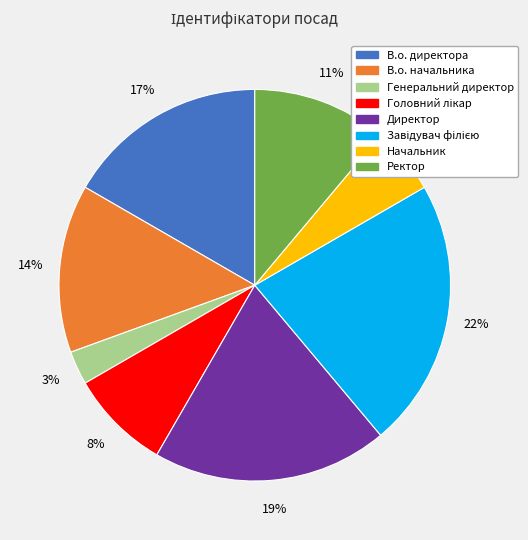

The Генеральний директор slice represents 3% of the pie. True or false?

True